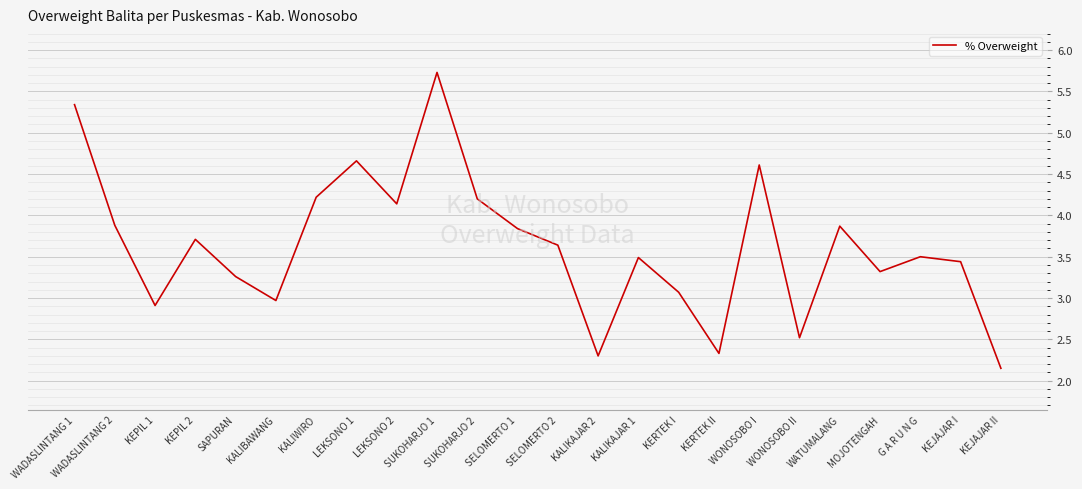

What is the change in value from LEKSONO 1 to SUKOHARJO 2?

-0.5